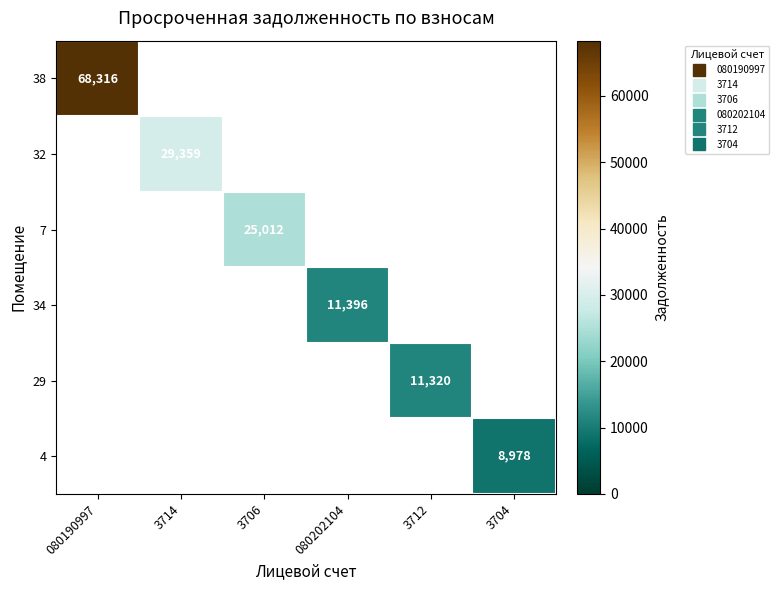

At which label does 34 first exceed 11395?

080202104